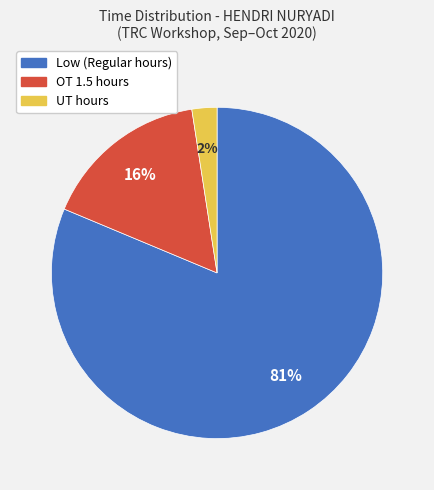

Does any single category account for the majority?

Yes